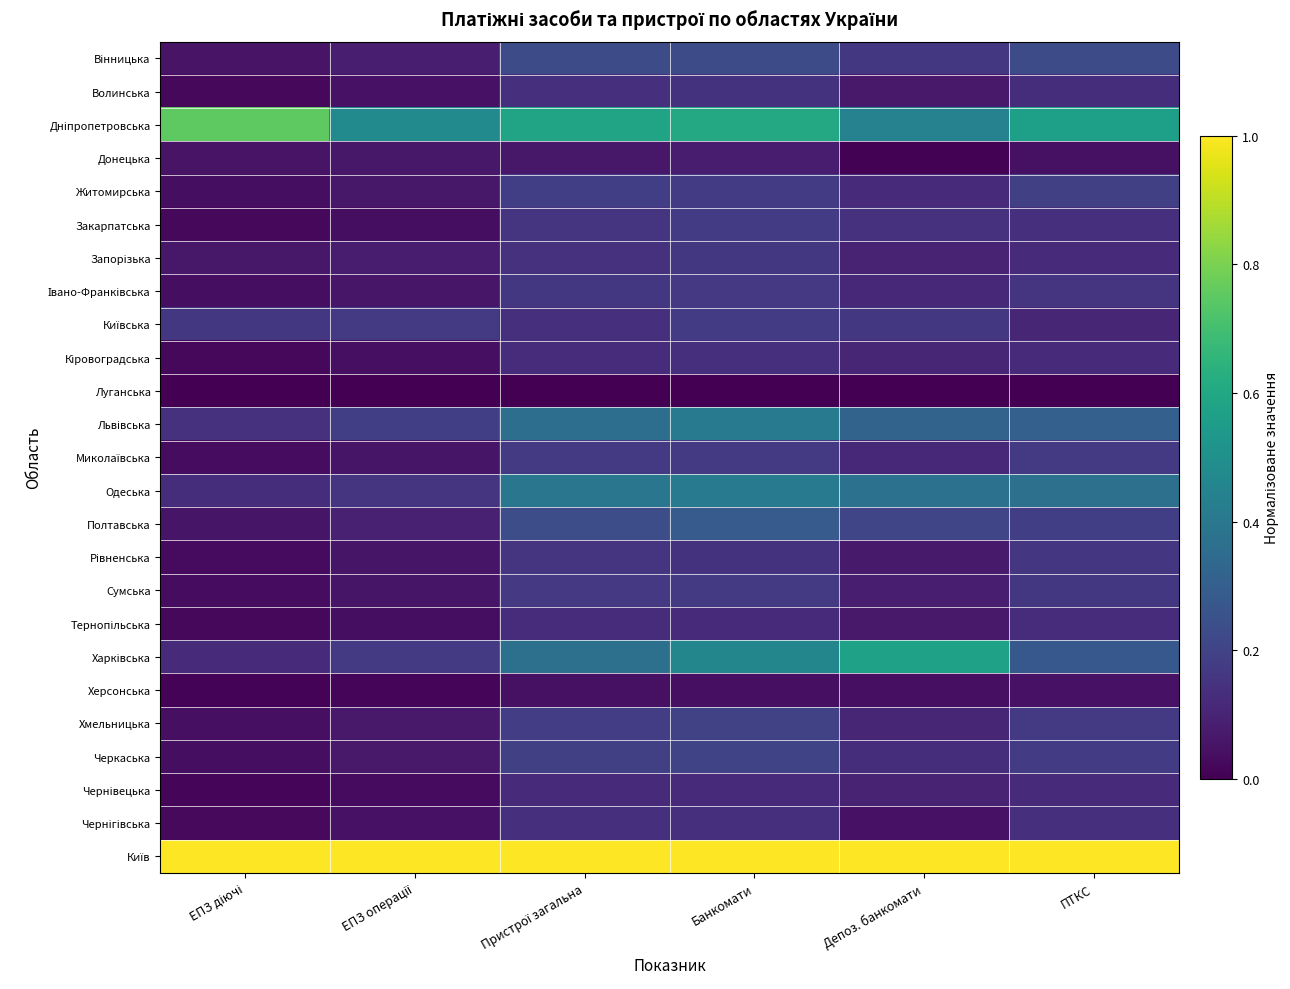

Rank the series at ПТКС from lowest to highest value.

Луганська, Донецька, Херсонська, Київська, Кіровоградська, Запорізька, Чернівецька, Тернопільська, Волинська, Закарпатська, Чернігівська, Івано-Франківська, Рівненська, Сумська, Хмельницька, Миколаївська, Черкаська, Полтавська, Житомирська, Вінницька, Харківська, Львівська, Одеська, Дніпропетровська, Київ